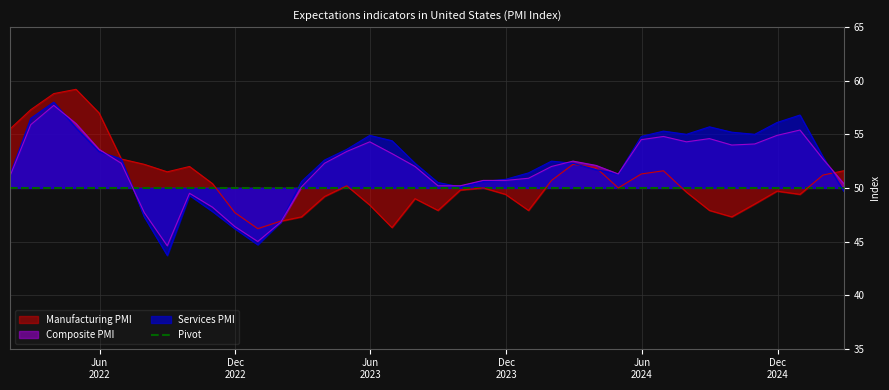

Read the Composite PMI value at 2023-09-30.

50.2